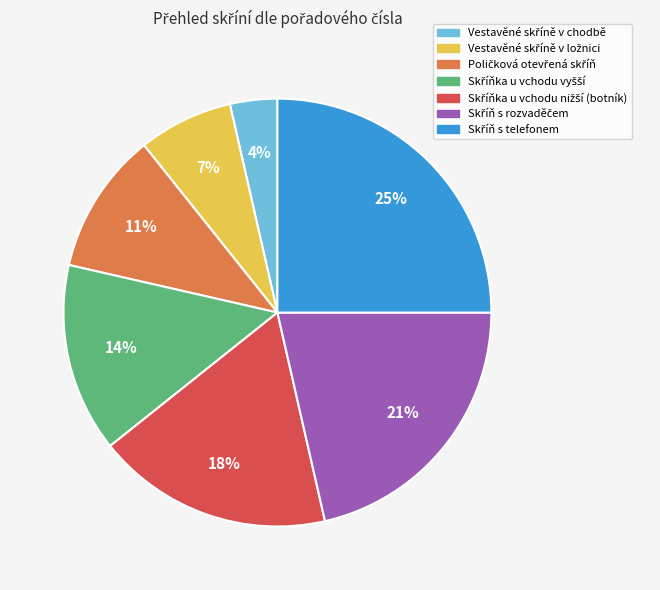

Is there a majority slice in this chart?

No